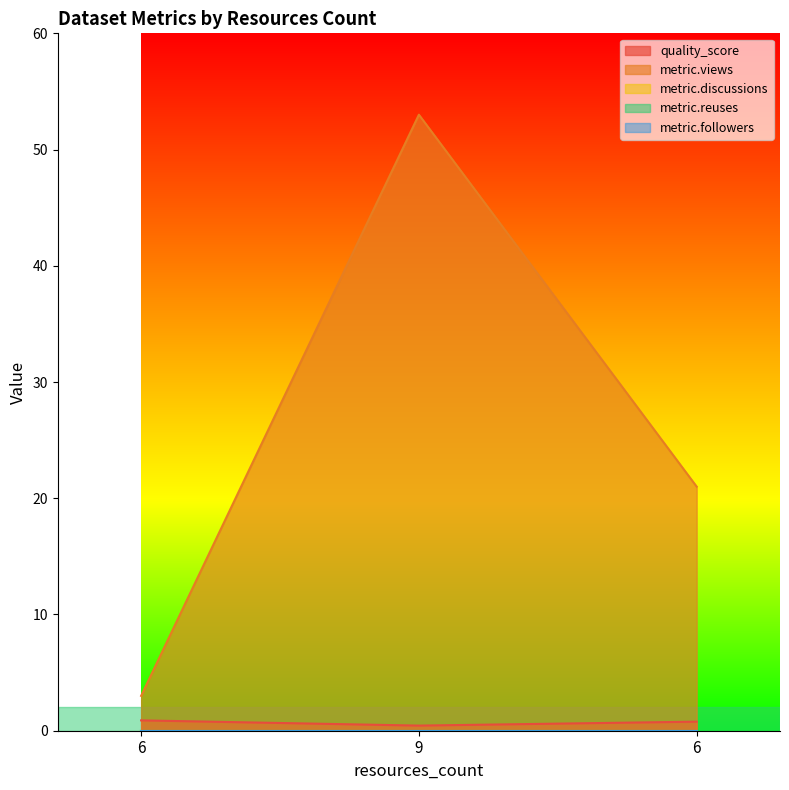

Rank the categories by metric.views value from lowest to highest.

6, 6, 9